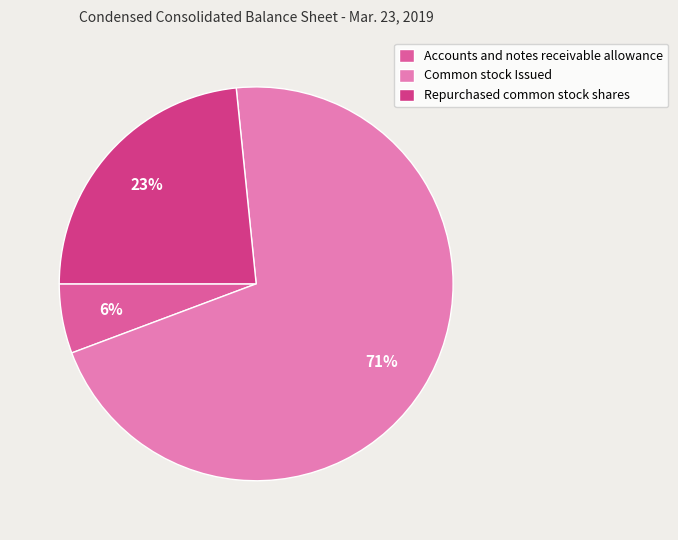

What is the smallest slice in the pie chart?

Accounts and notes receivable allowance